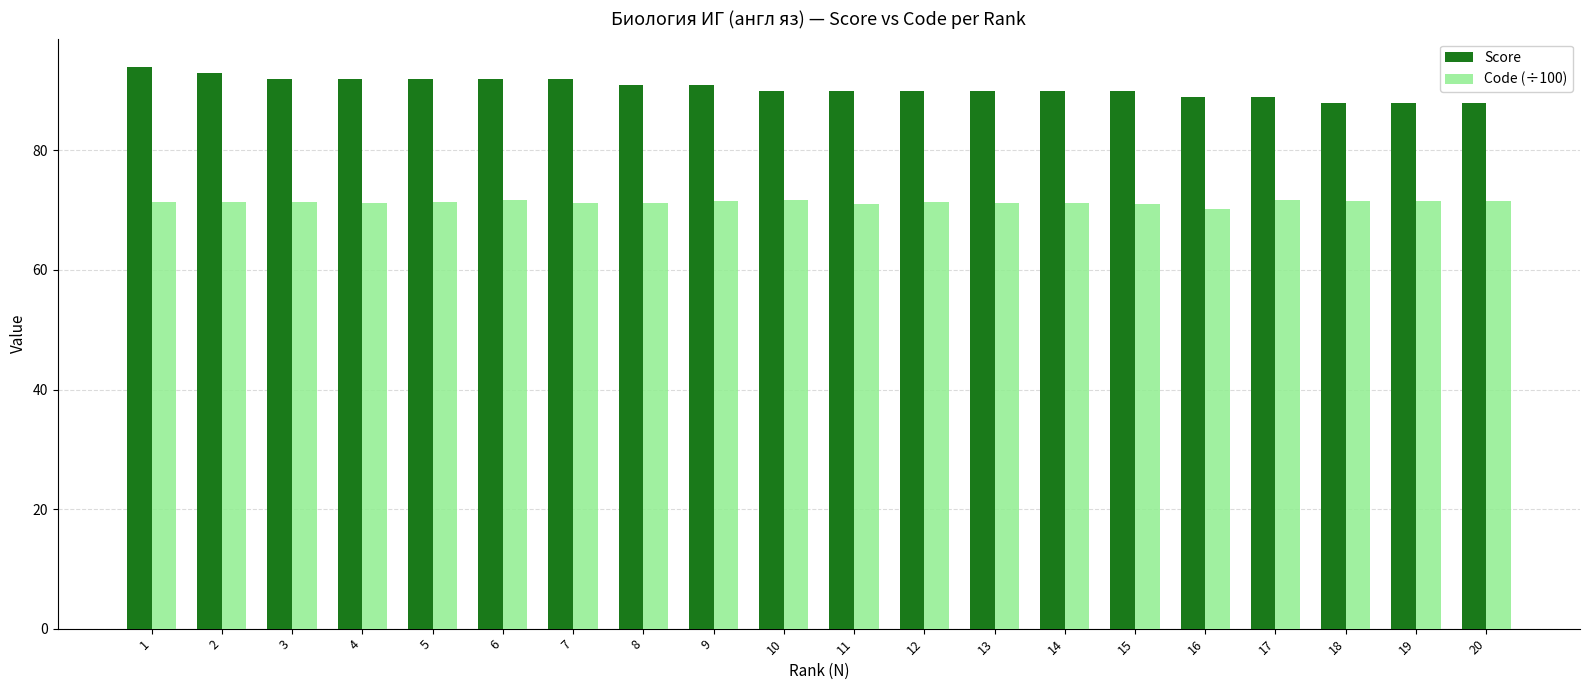

How many bars are there in each group?

2